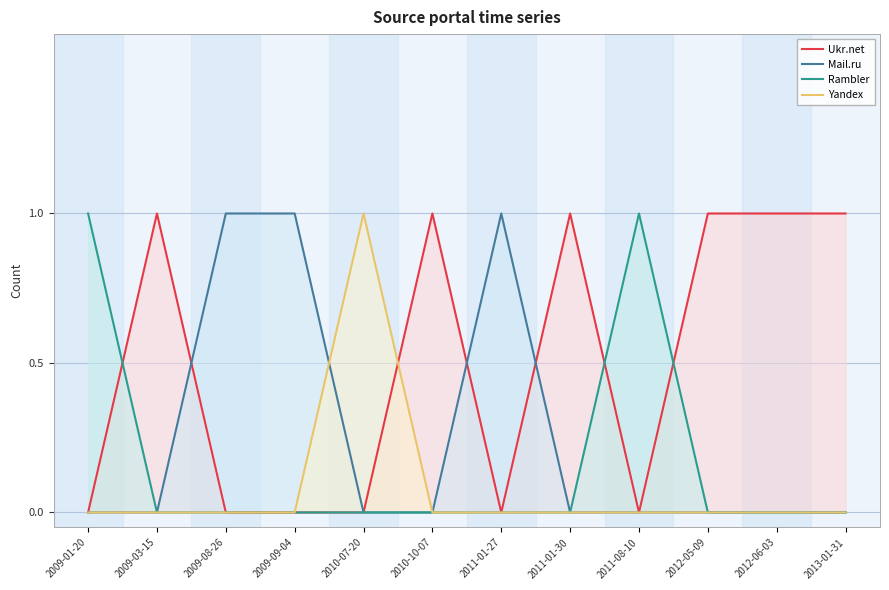

What is the difference between the highest and lowest values at 2009-01-20?

1